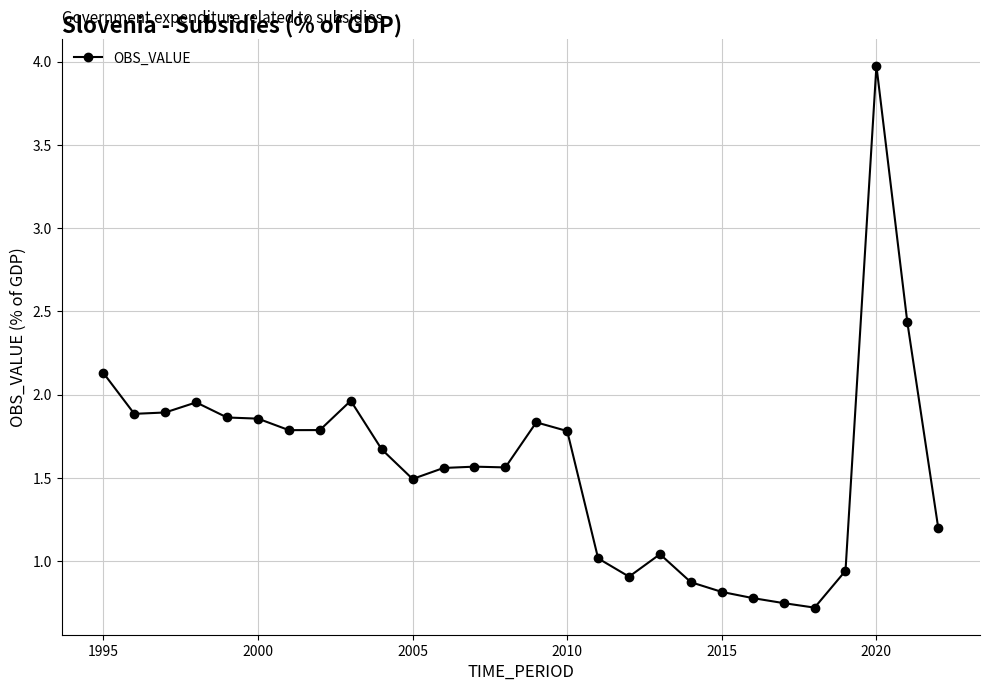

True or false: there are more than 1 points higher than both neighbors.

True